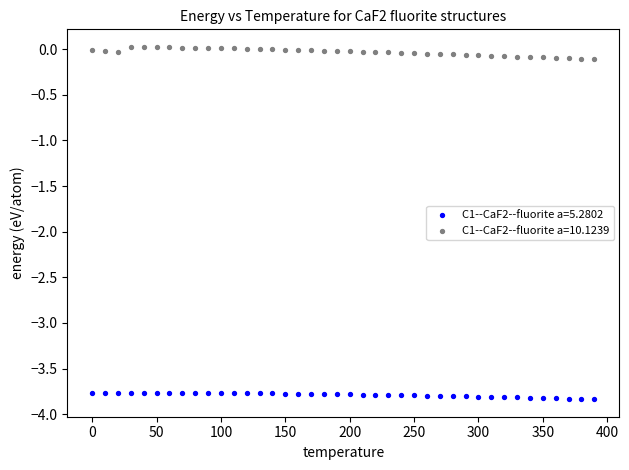

What is the X range (max minus min) for the scatter plot?

390.0